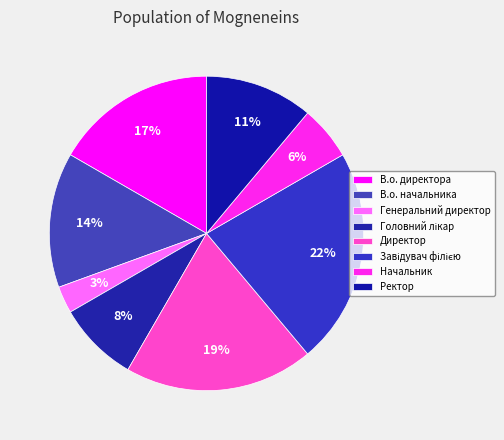

To the nearest percent, what portion does Завідувач філією represent?

22%